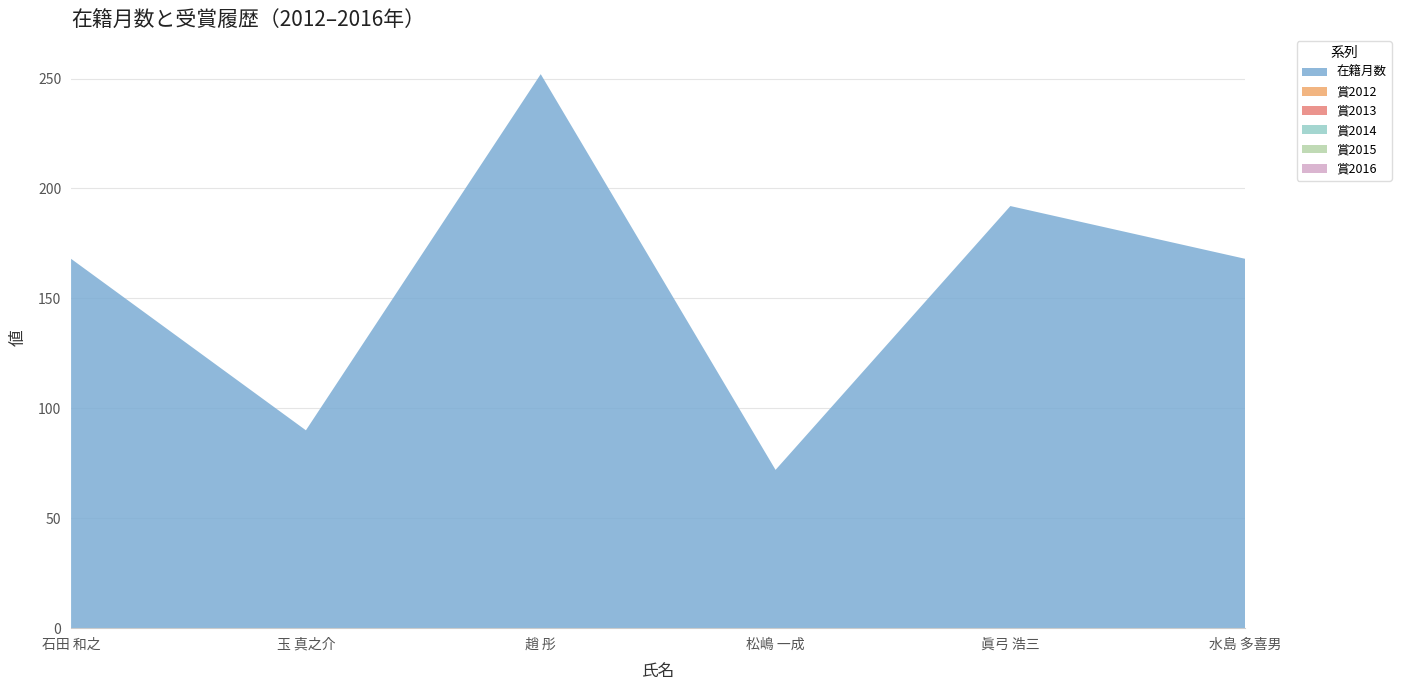

Reading left to right, what are all the values shown in this chart?

在籍月数: 60539=168	240913=90	82394=252	246546=72	60513=192	60514=168
賞2012: 60539=0	240913=0	82394=0	246546=0	60513=0	60514=0
賞2013: 60539=0	240913=0	82394=0	246546=0	60513=0	60514=0
賞2014: 60539=0	240913=0	82394=0	246546=0	60513=0	60514=0
賞2015: 60539=0	240913=0	82394=0	246546=0	60513=0	60514=0
賞2016: 60539=0	240913=0	82394=0	246546=0	60513=0	60514=0